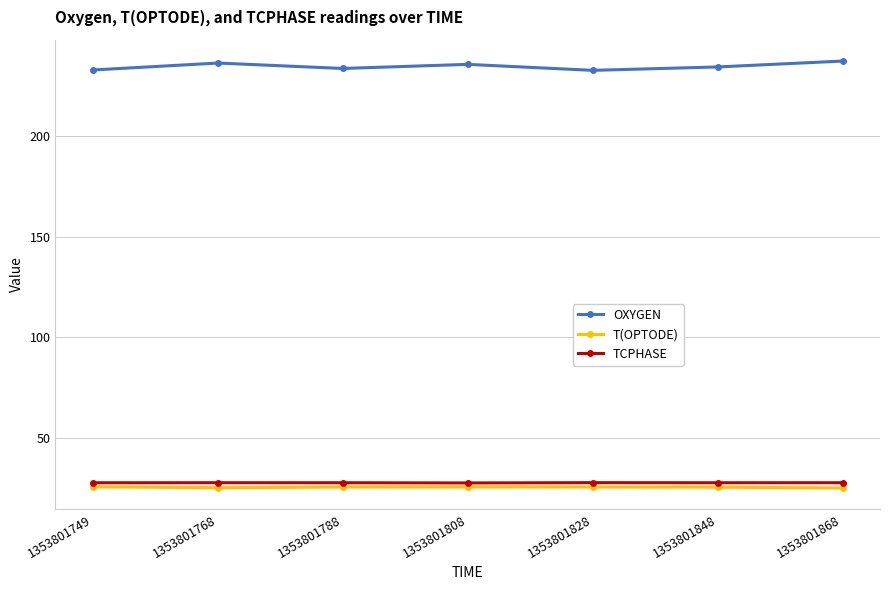

What is the spread (max minus min) of values at 1353801868?

212.0